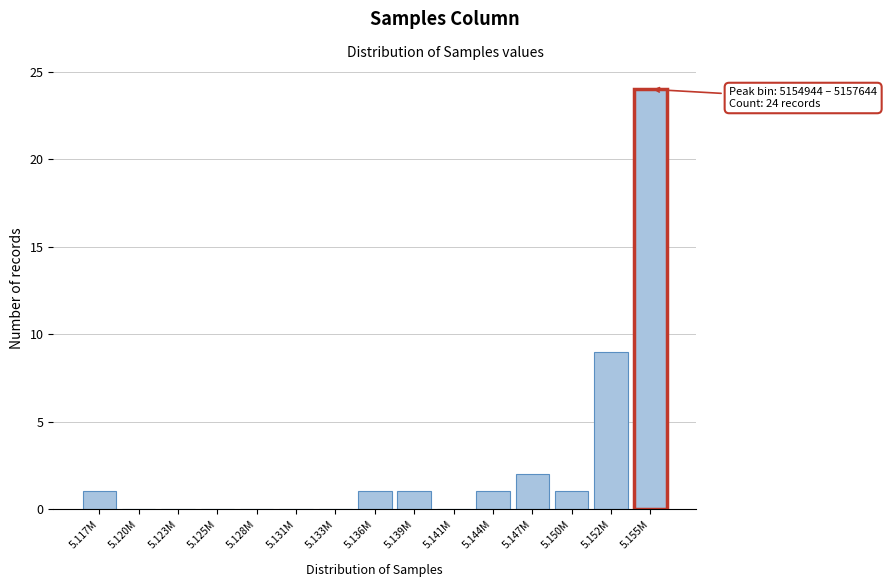

Reading left to right, extract all data points from this chart.

5.117M=1	5.120M=0	5.123M=0	5.125M=0	5.128M=0	5.131M=0	5.133M=0	5.136M=1	5.139M=1	5.141M=0	5.144M=1	5.147M=2	5.150M=1	5.152M=9	5.155M=24